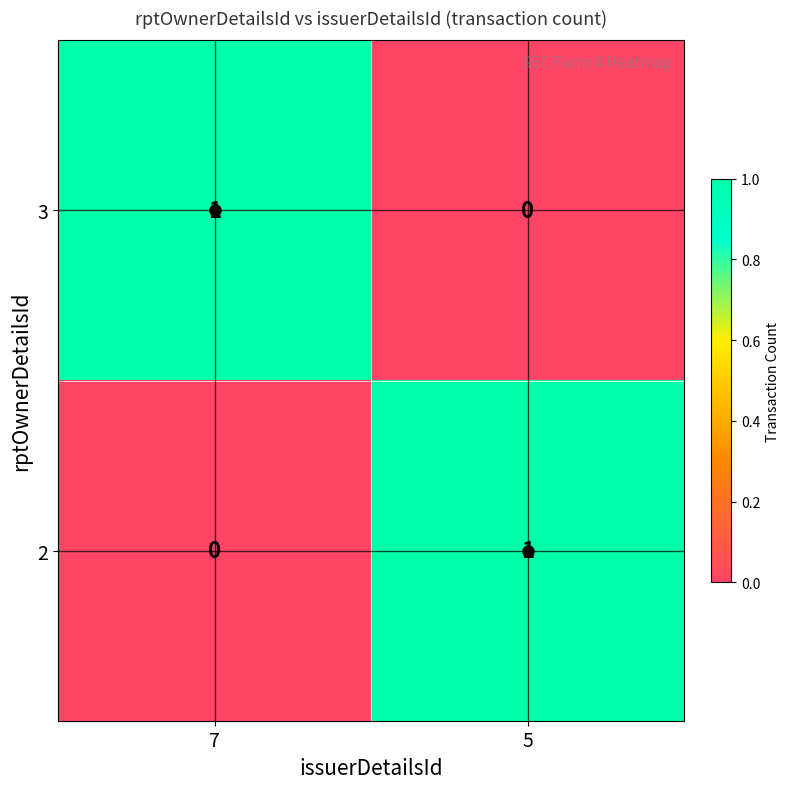

The value of 2 at 5 is 2. True or false?

False